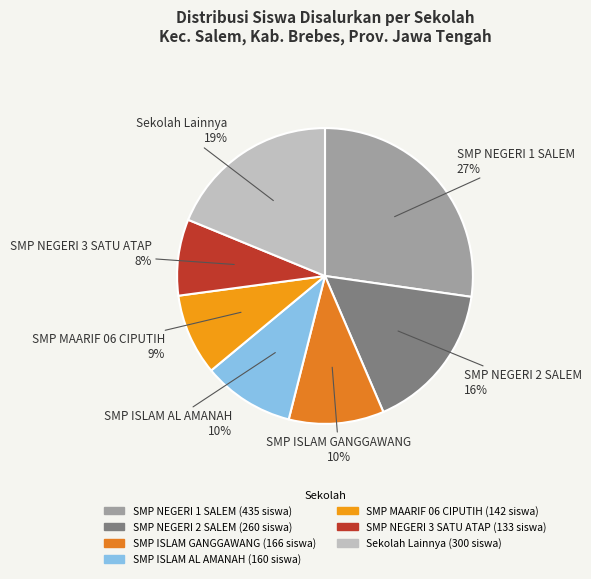

How many segments does this pie chart have?

7